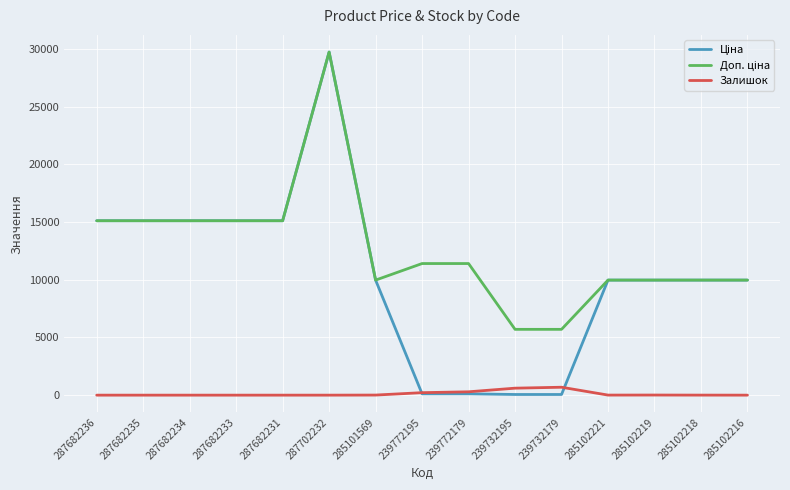

What is the total value across all series at 285102216?

19950.0